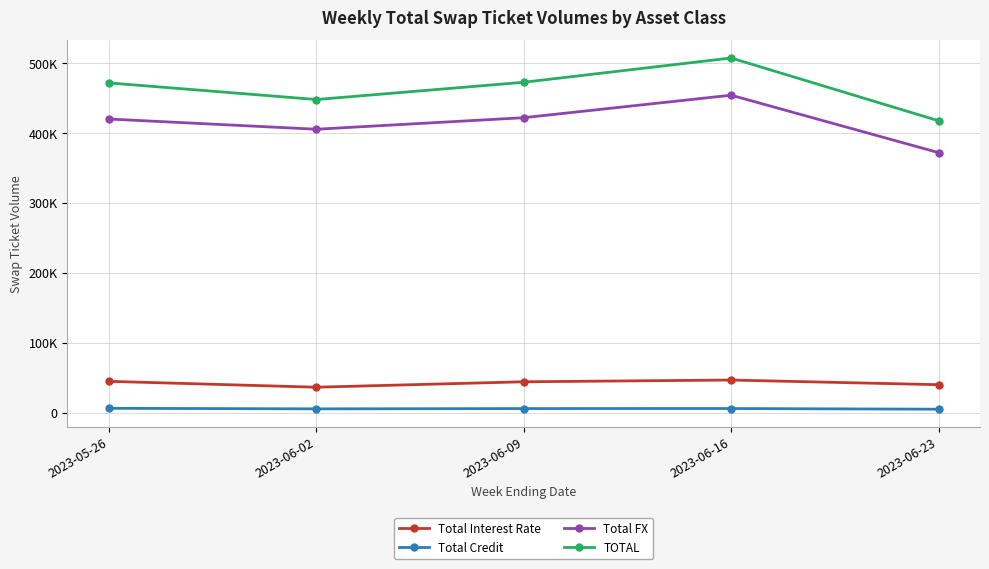

What position from the right is 2023-06-16?

2